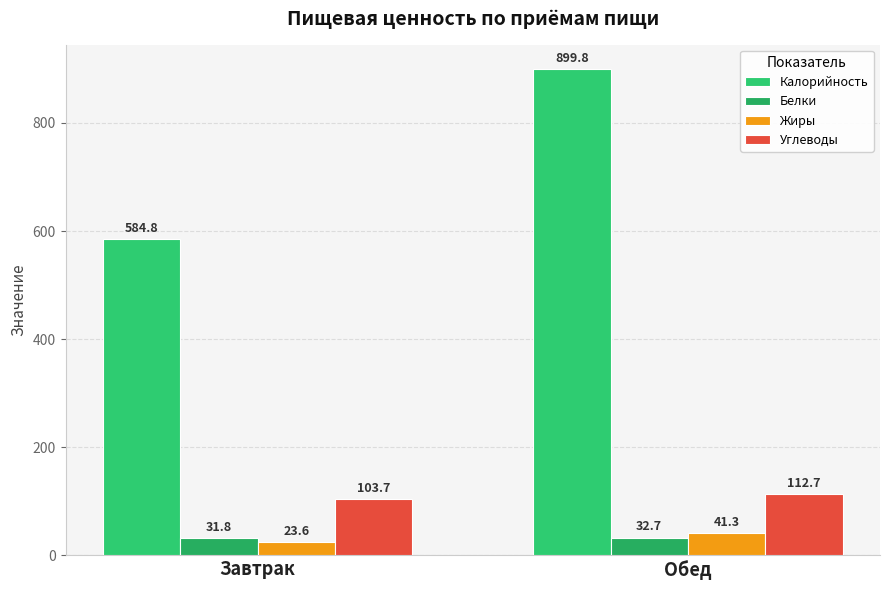

At which label does Жиры reach its peak?

Обед